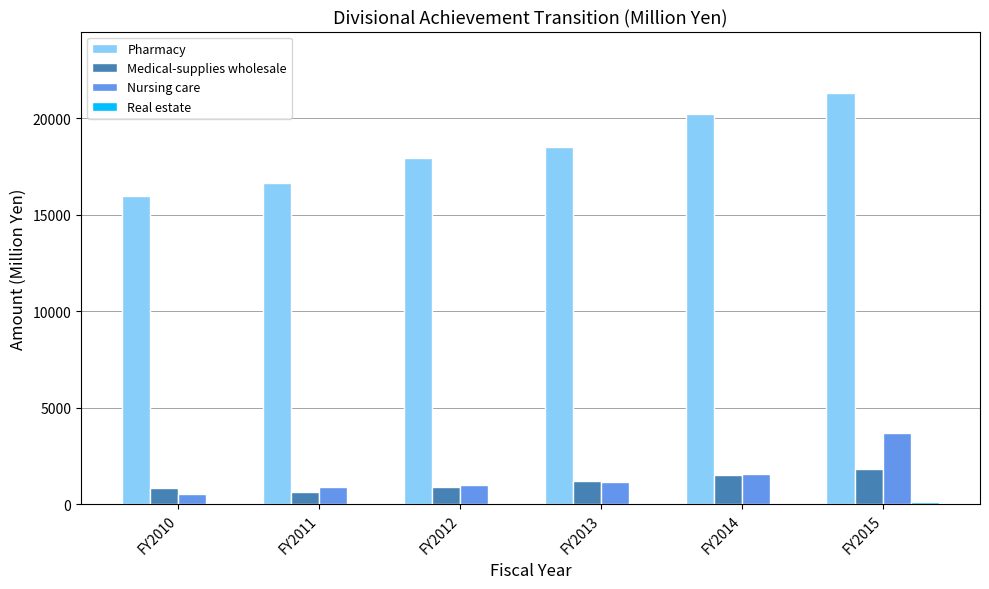

The Nursing care series shows 895 at FY2011. True or false?

True